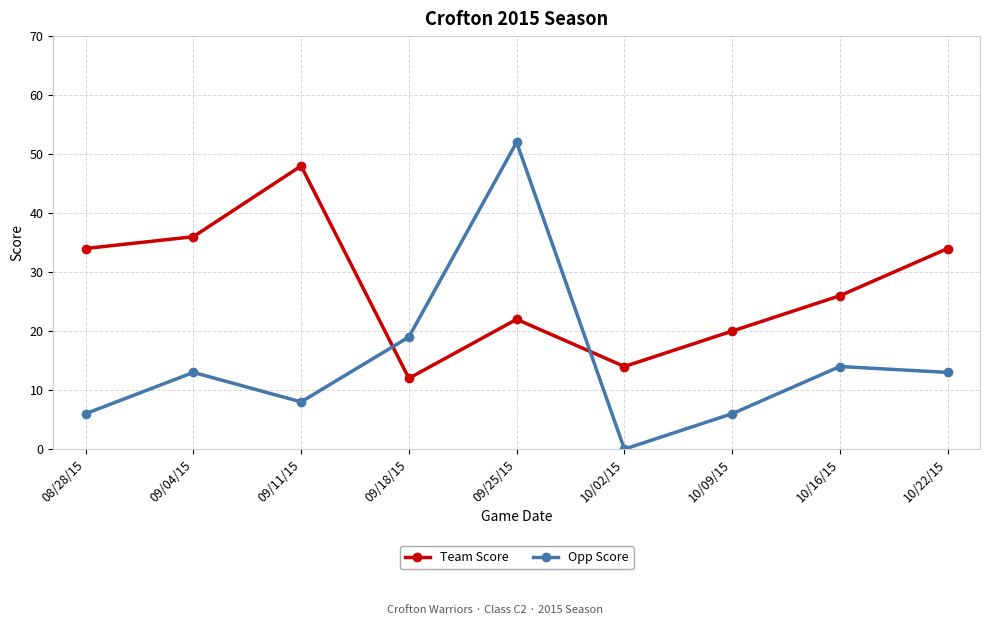

Which series has the largest range (max minus min)?

Opp Score